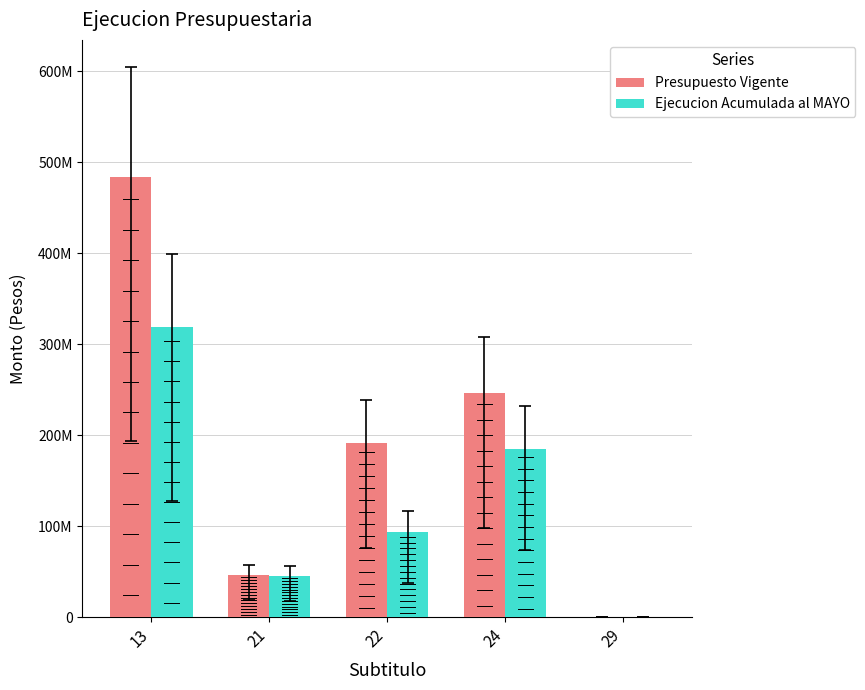

What is the difference between the maximum and second lowest values in the Ejecucion Acumulada al MAYO series?

274365090